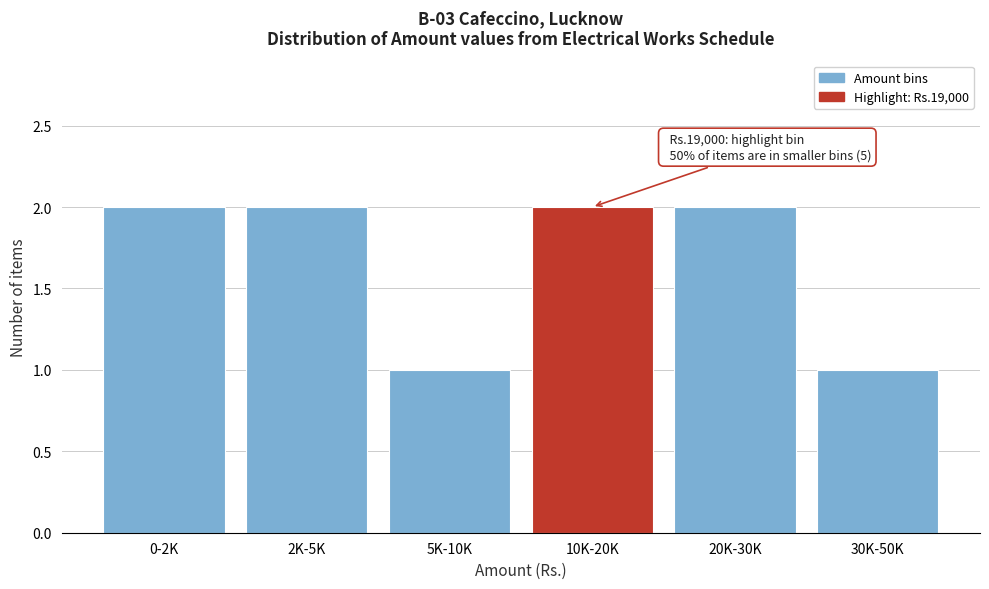

Reading left to right, list all the values displayed in this chart.

2	2	1	2	2	1